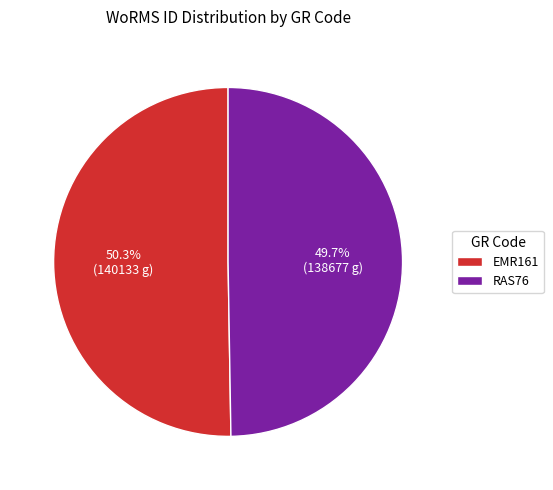

Which slice is the smallest?

RAS76